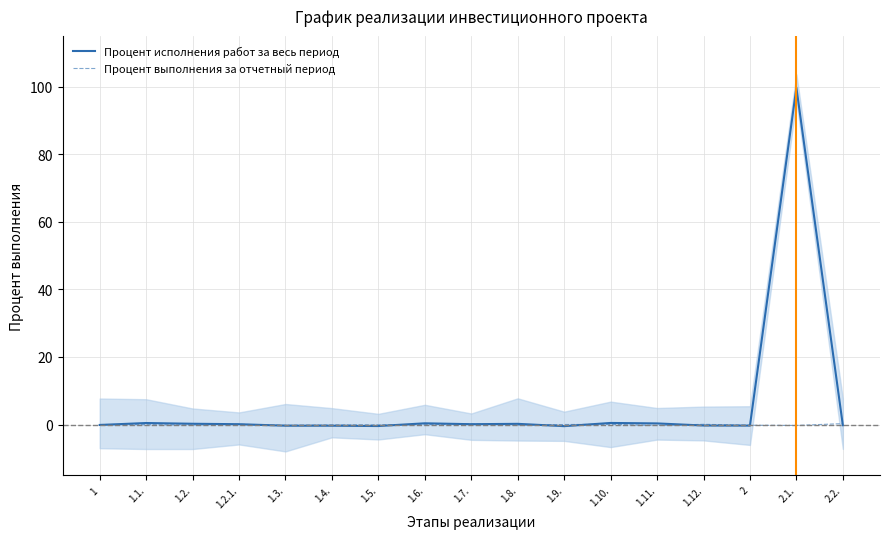

At which category is the sum across all series the highest?

2.1.